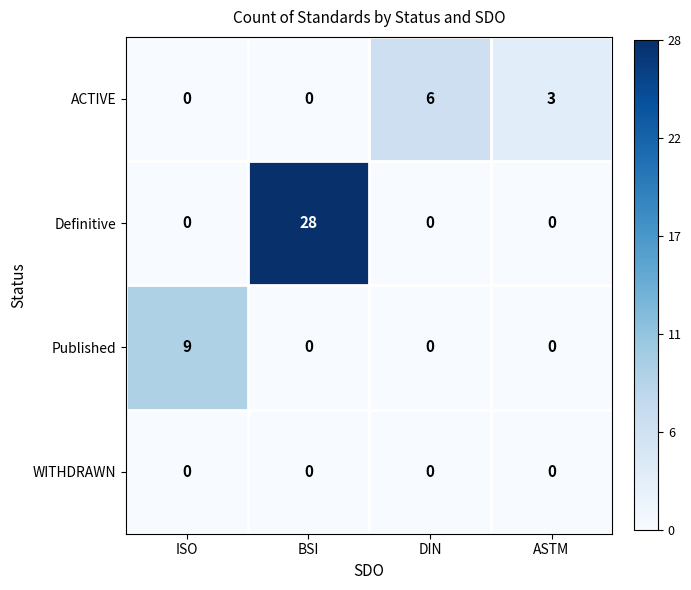

At which category is the sum across all series the highest?

BSI